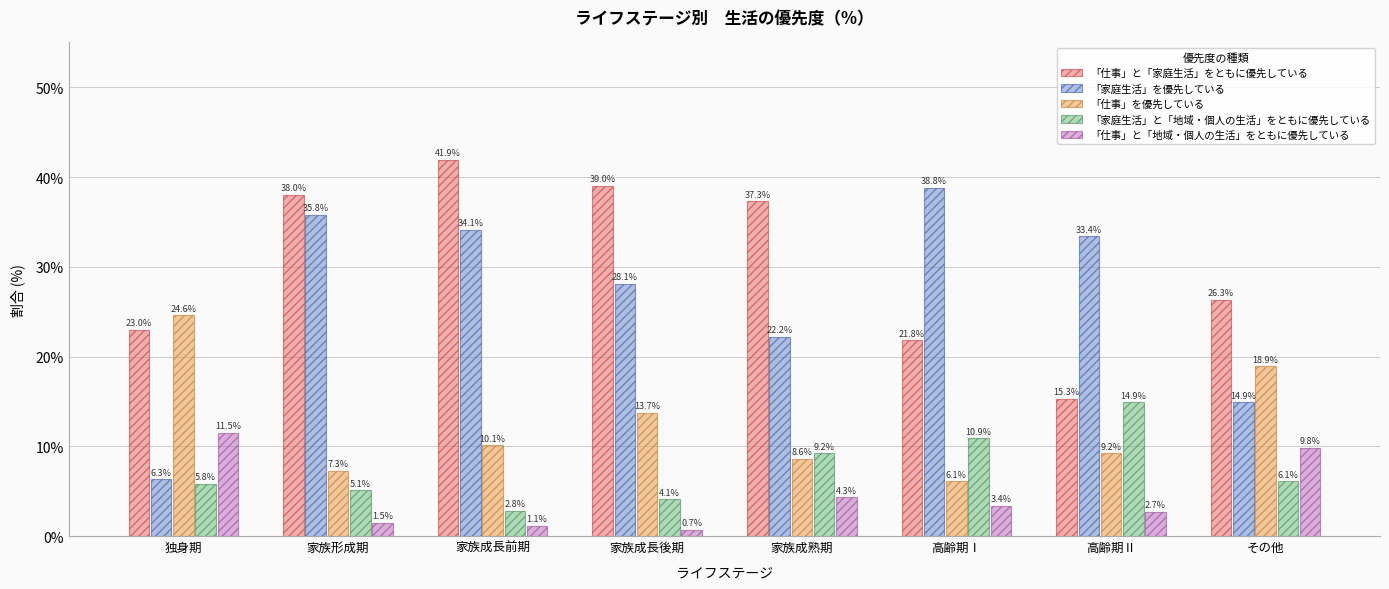

What is the difference between the maximum and minimum values in the 「家庭生活」と「地域・個人の生活」をともに優先している series?

12.1